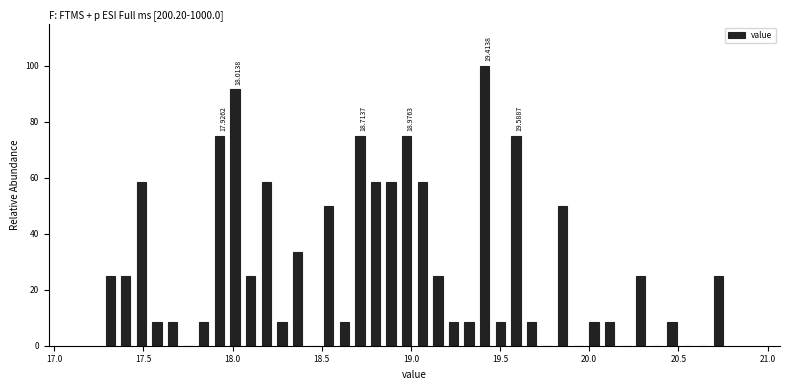

Around what value on the x-axis is the tallest bar? Give the approximate position of its centre, as read against the axis.

19.40